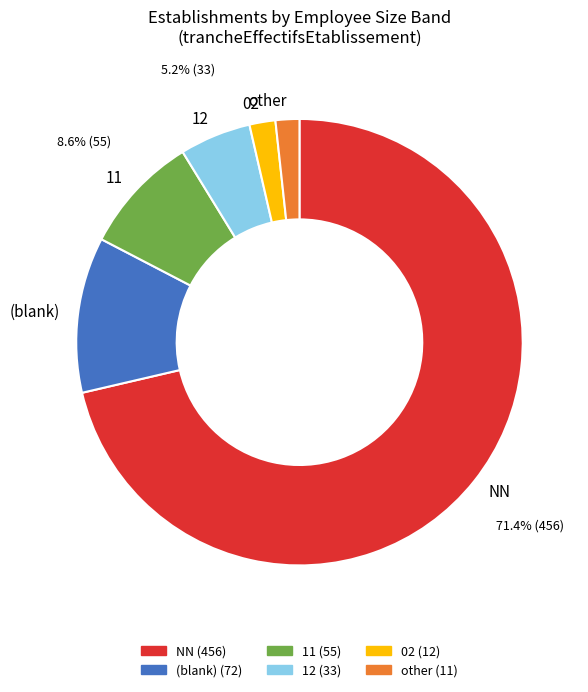

What is the ratio of the value at NN to the value at (blank)?

6.3